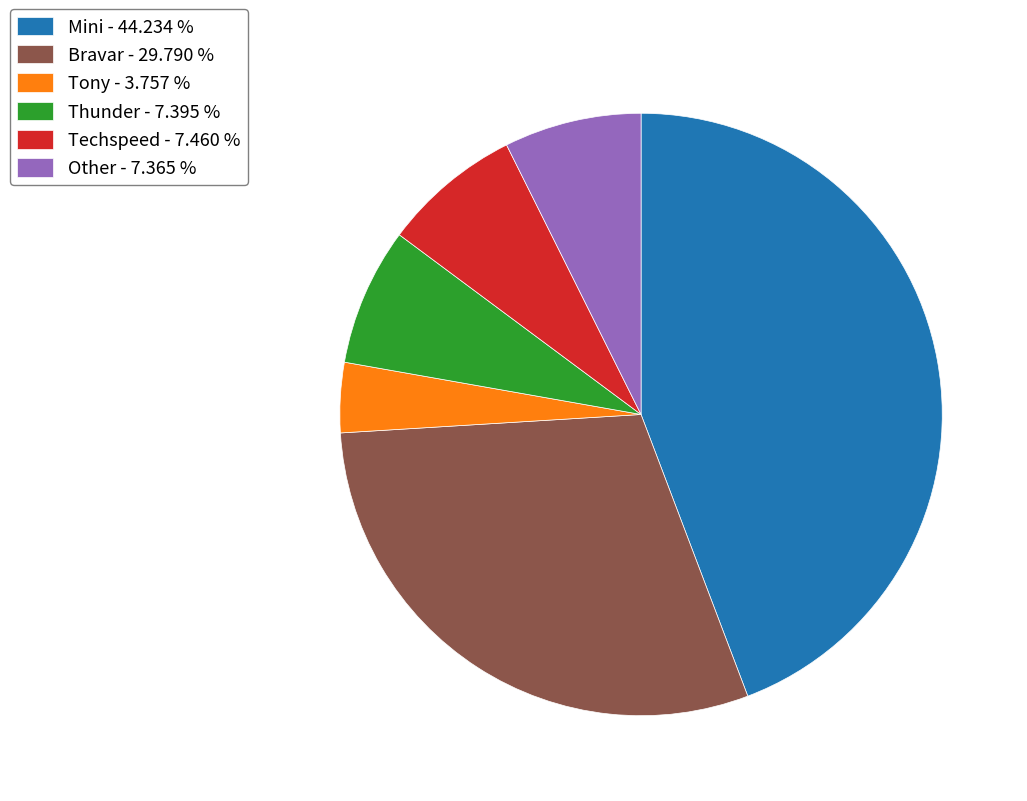

Is there a majority slice in this chart?

No